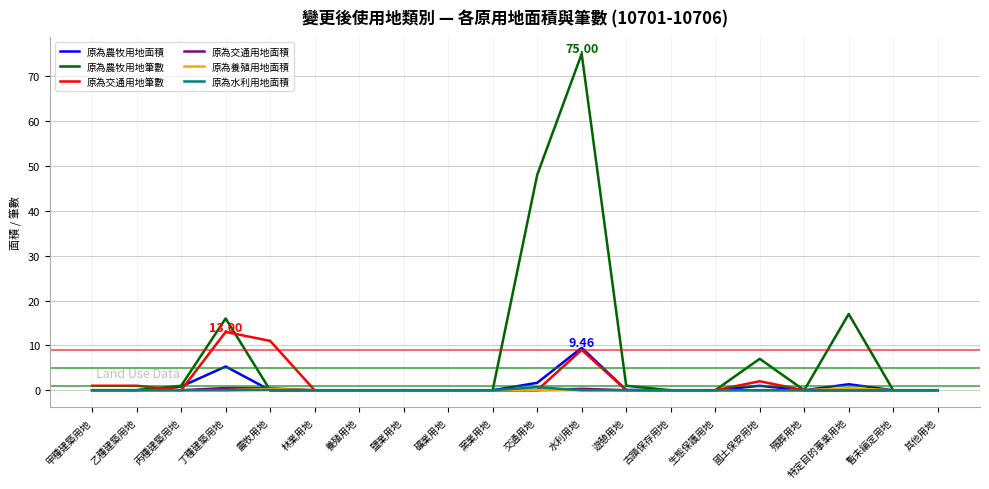

Which label corresponds to the largest value in the chart?

水利用地